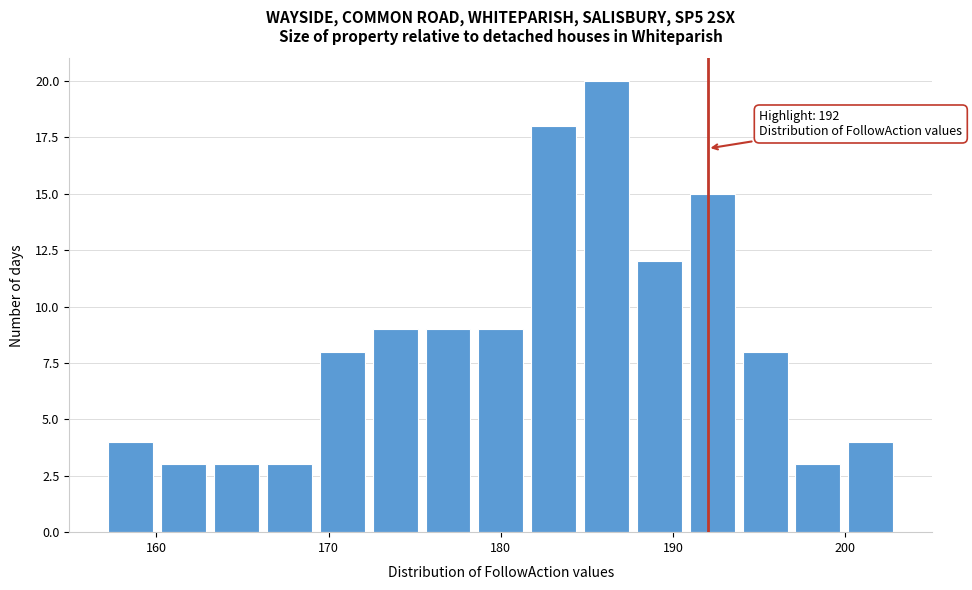

Around what value on the x-axis is the tallest bar? Give the approximate position of its centre, as read against the axis.

186